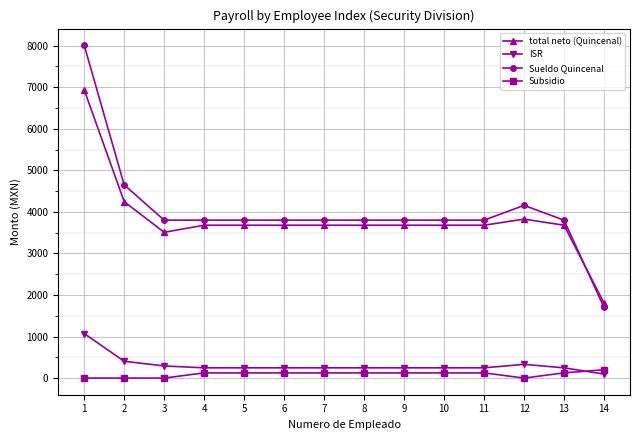

What is the value of the Sueldo Quincenal point at the 14th from the left?

1700.0